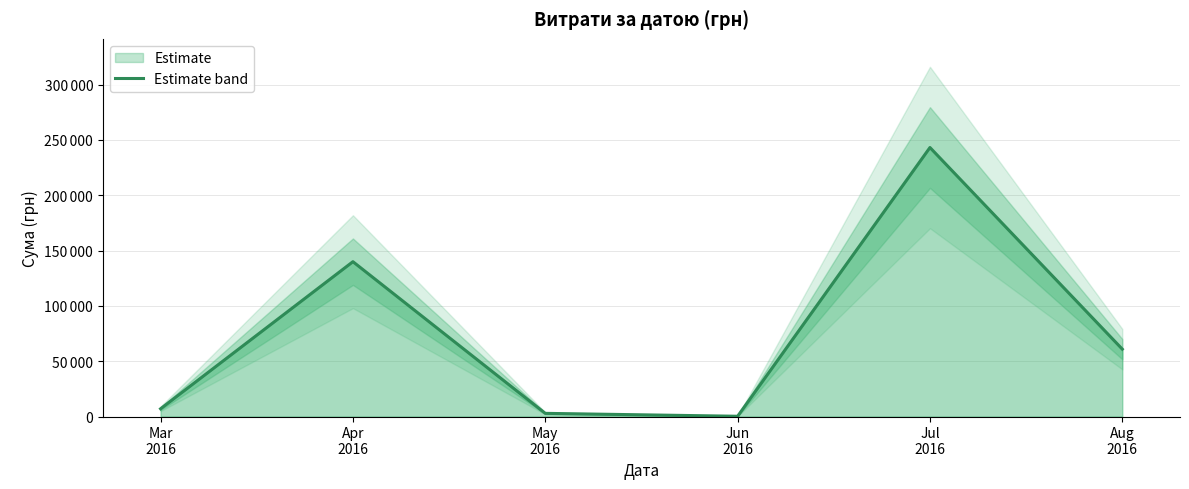

What is the difference between the maximum and minimum values?

242915.7